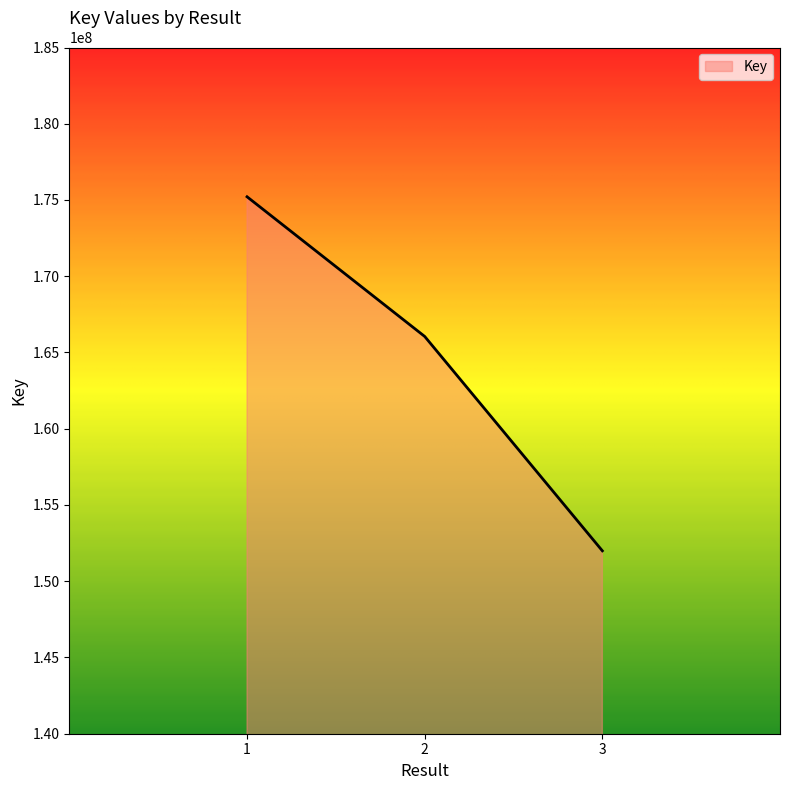

Count the number of categories in the chart.

3